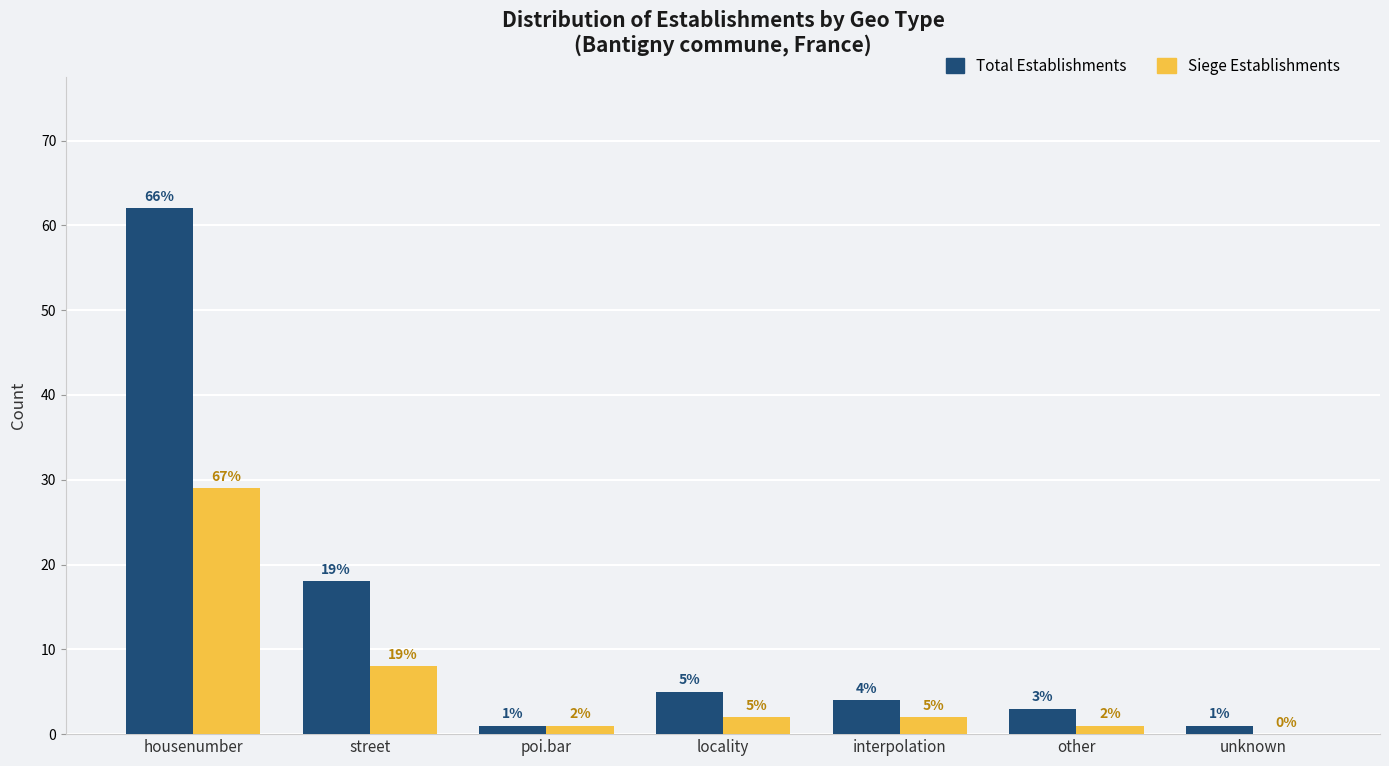

What is the greatest value displayed?

62